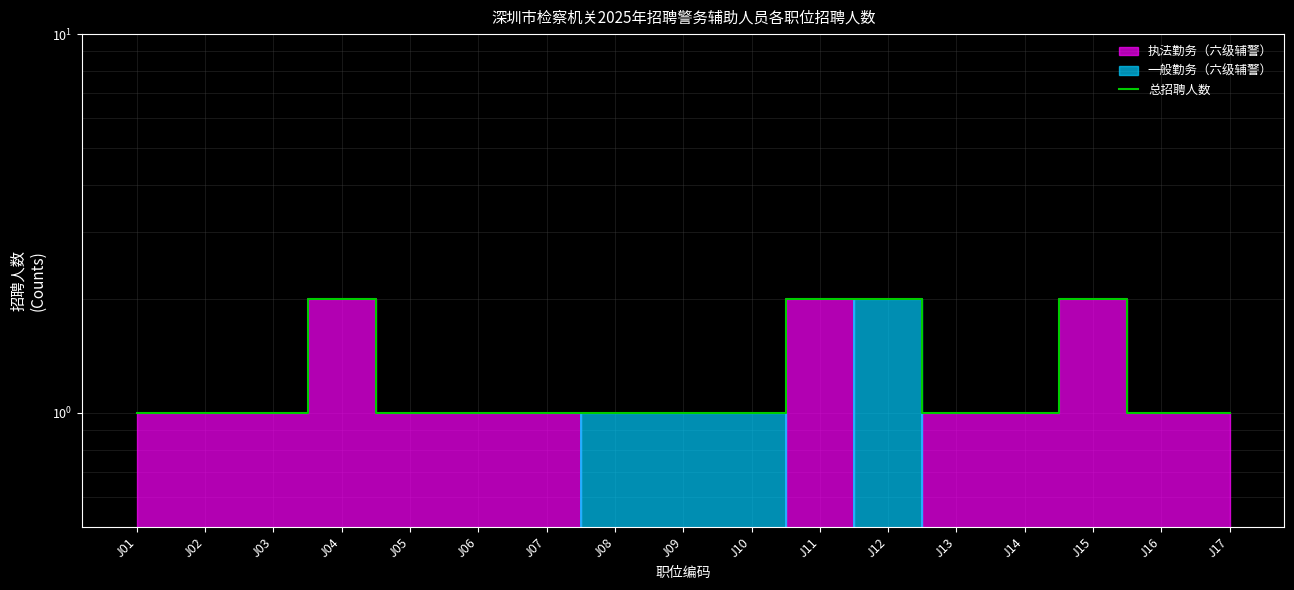

The chart shows a value of 1 at J02. True or false?

True